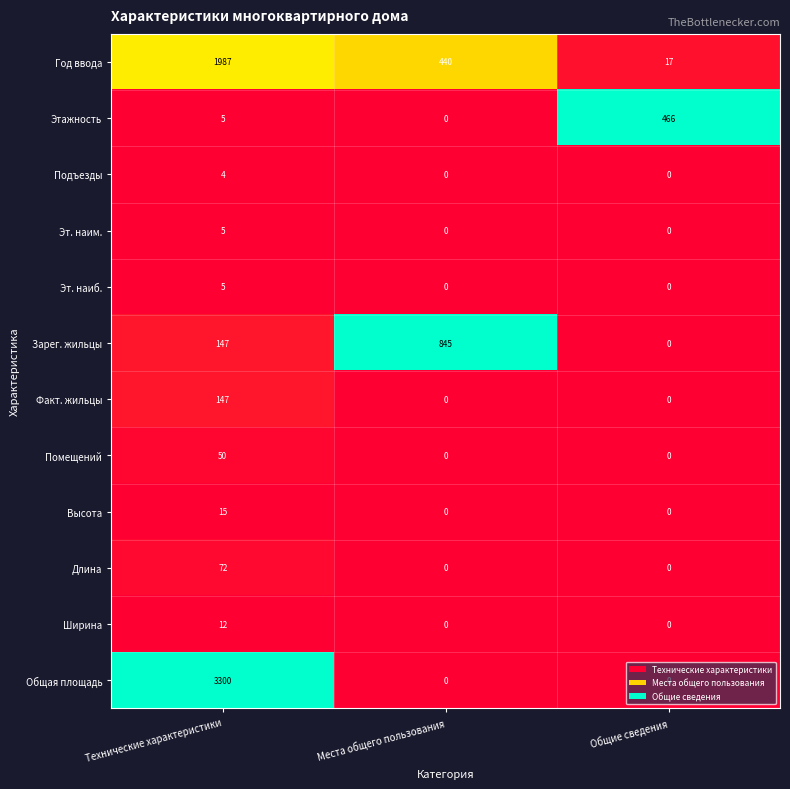

The Помещений series shows 32 at Технические характеристики. True or false?

False